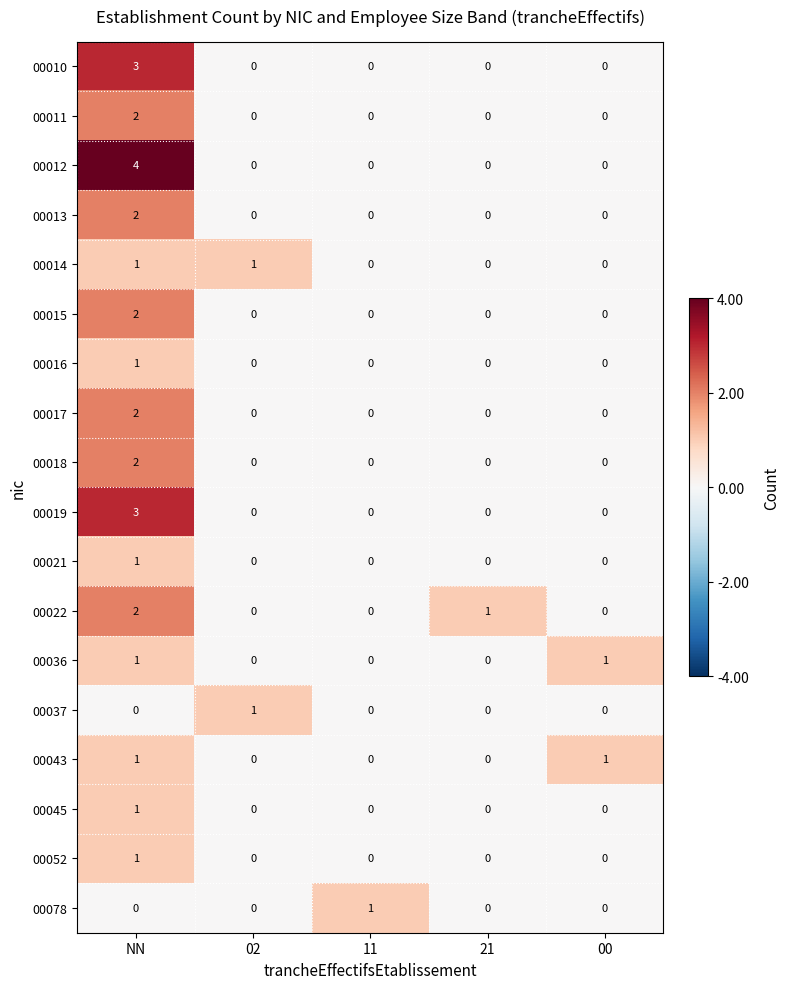

True or false: 00015 has a value of 0 at 11.

True